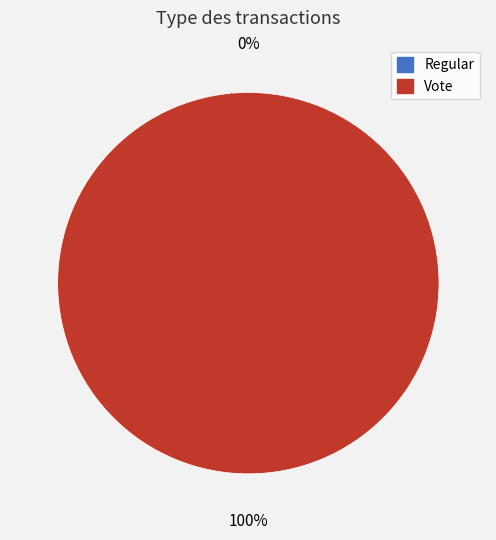

What is the change in value from Regular to Vote?

+2